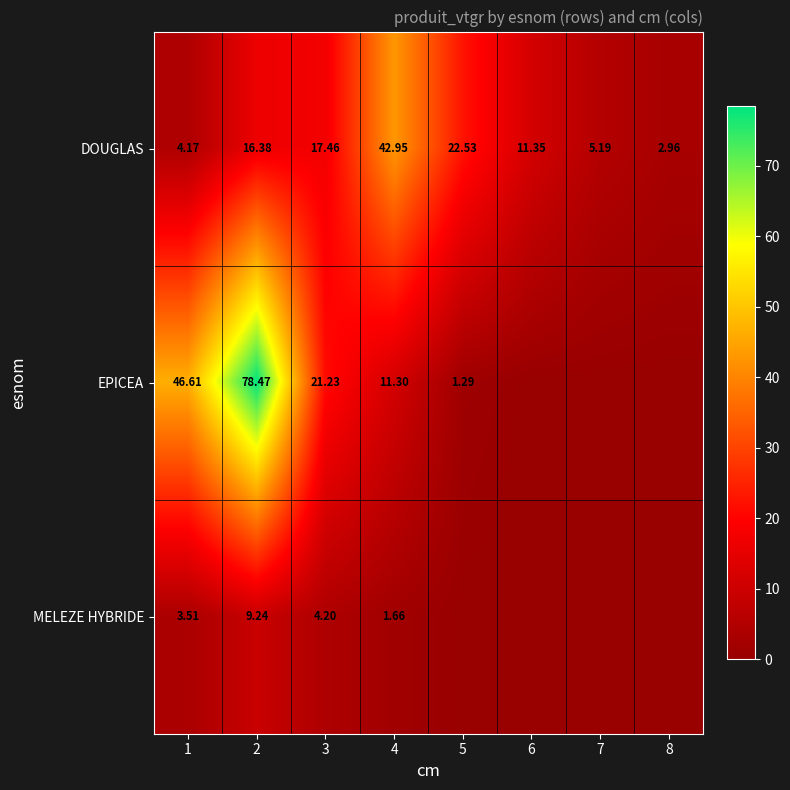

Is the value of EPICEA at 3 greater than the value of DOUGLAS at 8?

Yes